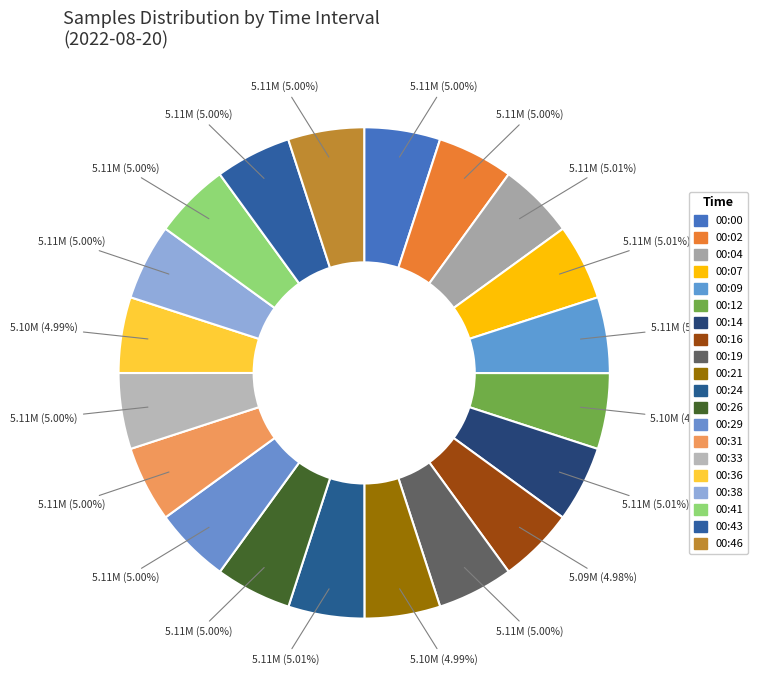

True or false: 00:31 accounts for 5% of the total.

True